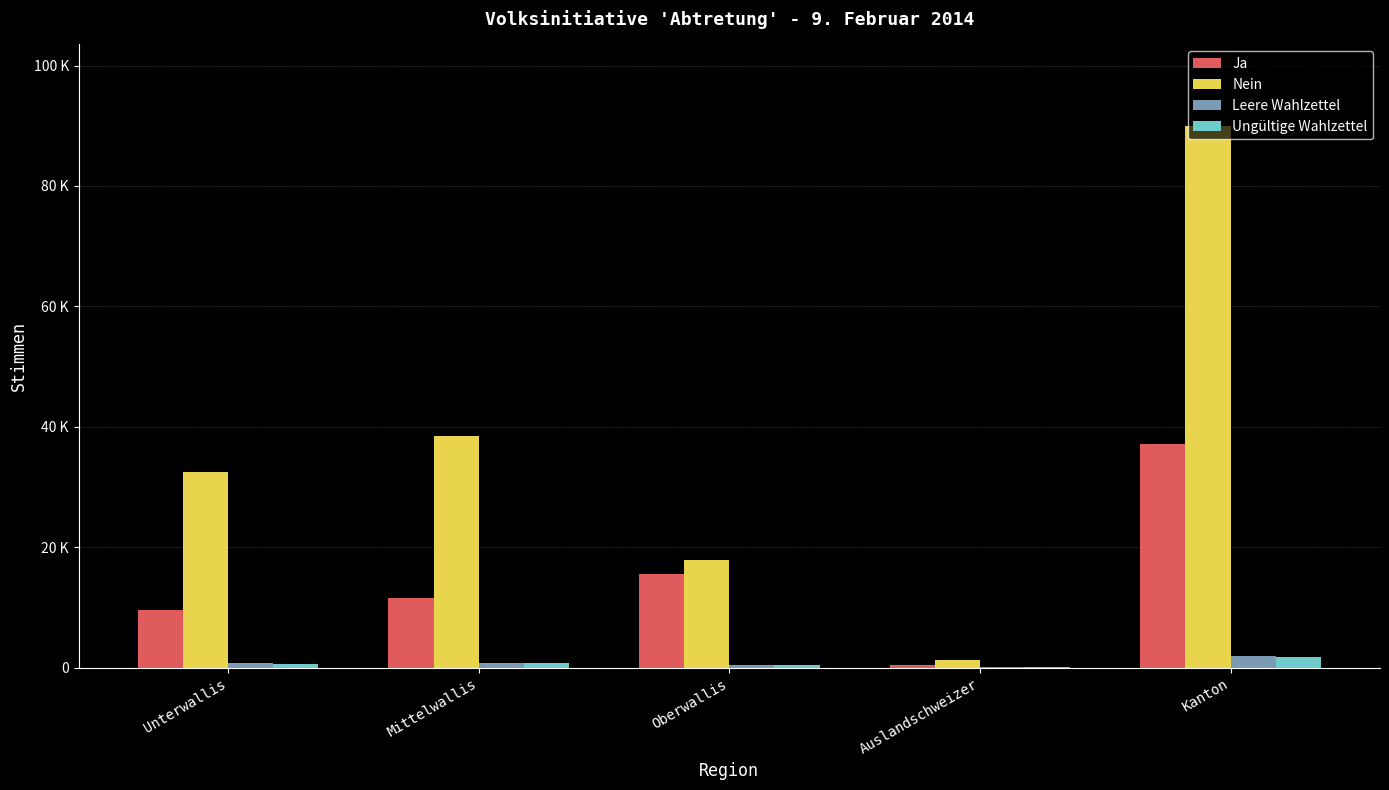

Are the bars horizontal?

No